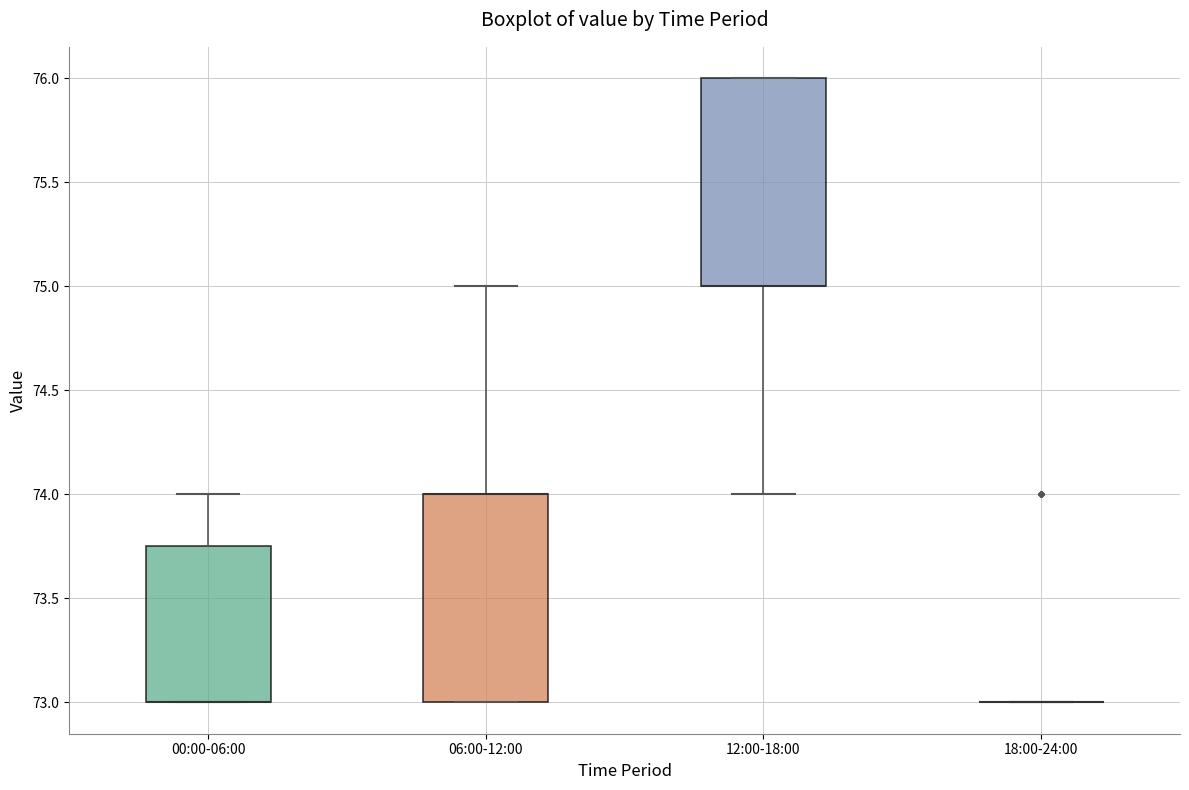

Reading left to right, read every box against the y-axis: the position of its median line, the range the box covers, and the ends of its whiskers. The values are not printed on the chart, so give them approximately, as read against the axis.

00:00-06:00: median 73.00 (drawn on the box's lower edge), box 73.00 to 73.75, whiskers 73.00 to 74.00
06:00-12:00: median 74.00 (drawn on the box's upper edge), box 73.00 to 74.00, whiskers 73.00 to 75.00
12:00-18:00: median 75.00 (drawn on the box's lower edge), box 75.00 to 76.00, whiskers 74.00 to 76.00
18:00-24:00: box collapsed to a line at 73.00, whiskers 73.00 to 73.00